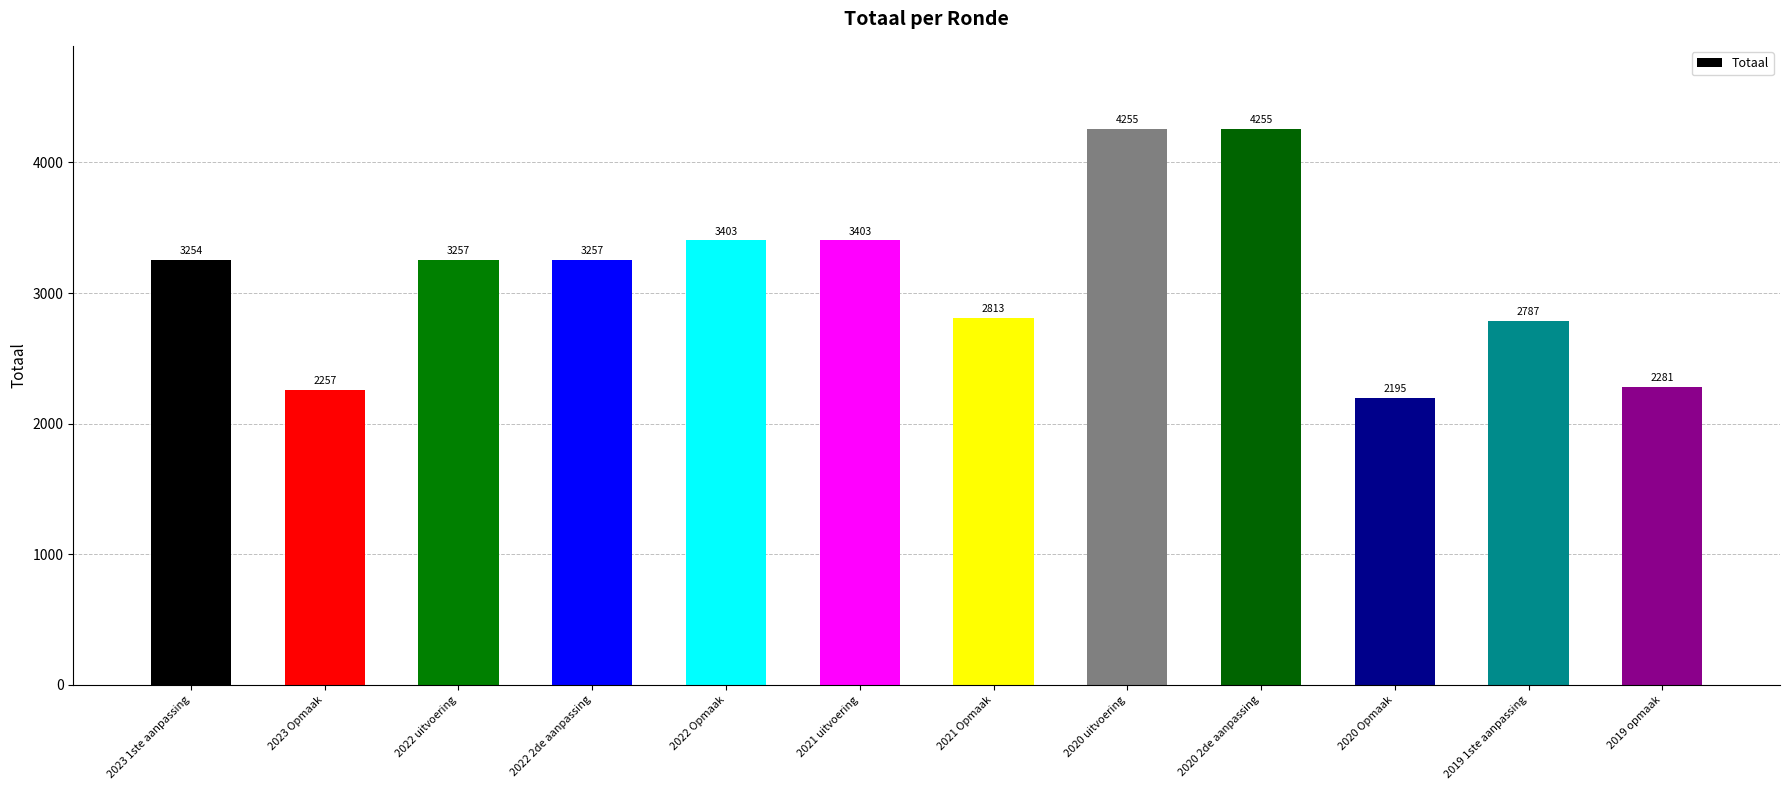

At which category does the chart reach its minimum across all series?

2020 Opmaak